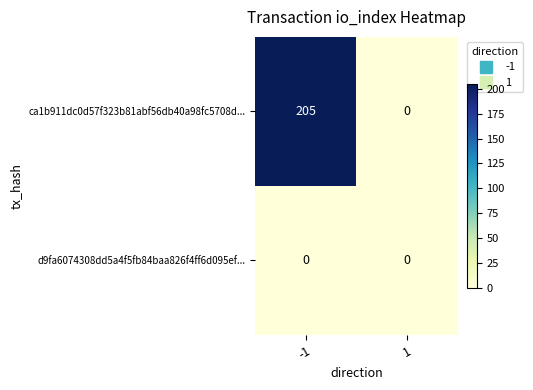

List the series in order of their overall mean, lowest first.

d9fa6074308dd5a4f5fb84baa826f4ff6d095ef..., ca1b911dc0d57f323b81abf56db40a98fc5708d...